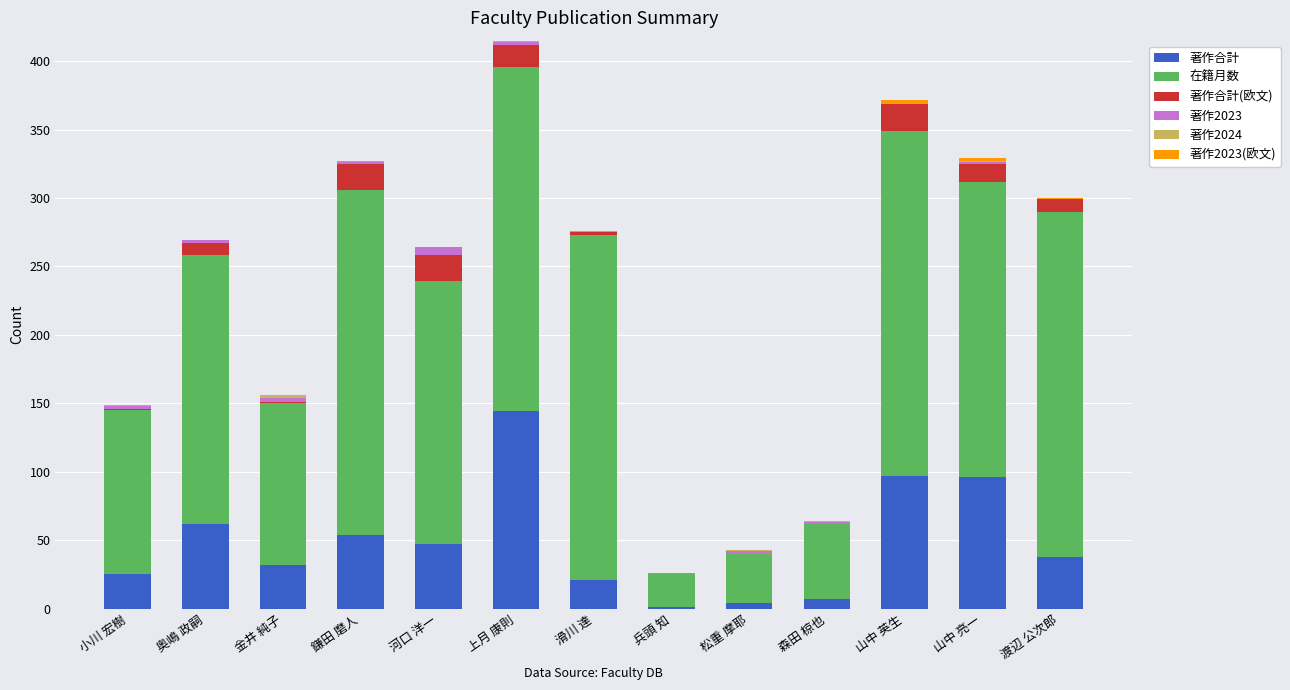

Which category has the highest value in the 著作合計 series?

上月 康則